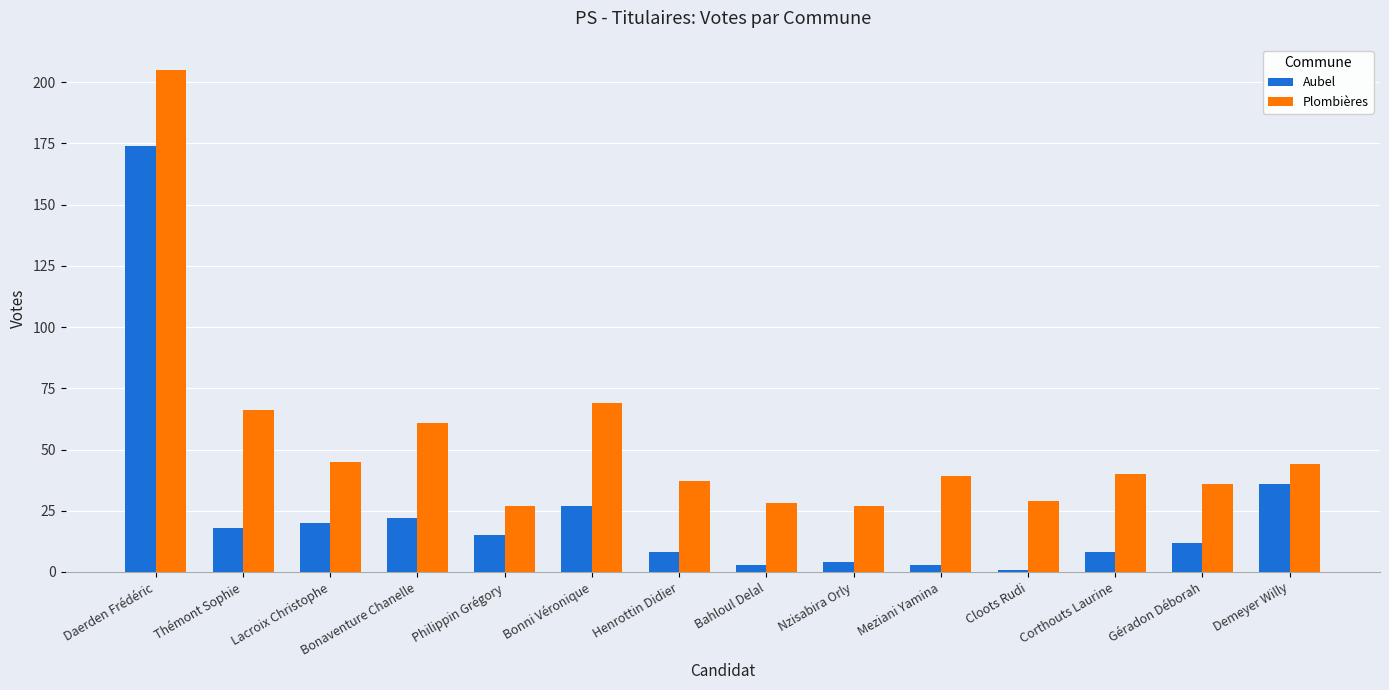

What position from the left is Daerden Frédéric?

1